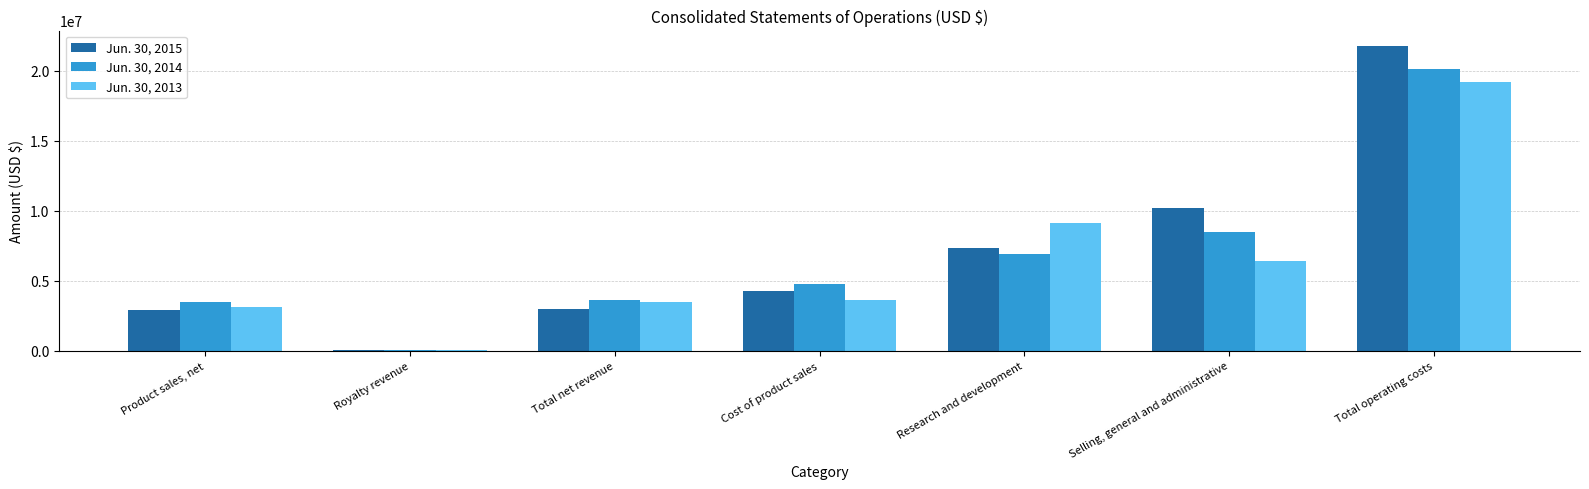

At which category is the sum across all series the highest?

Total operating costs